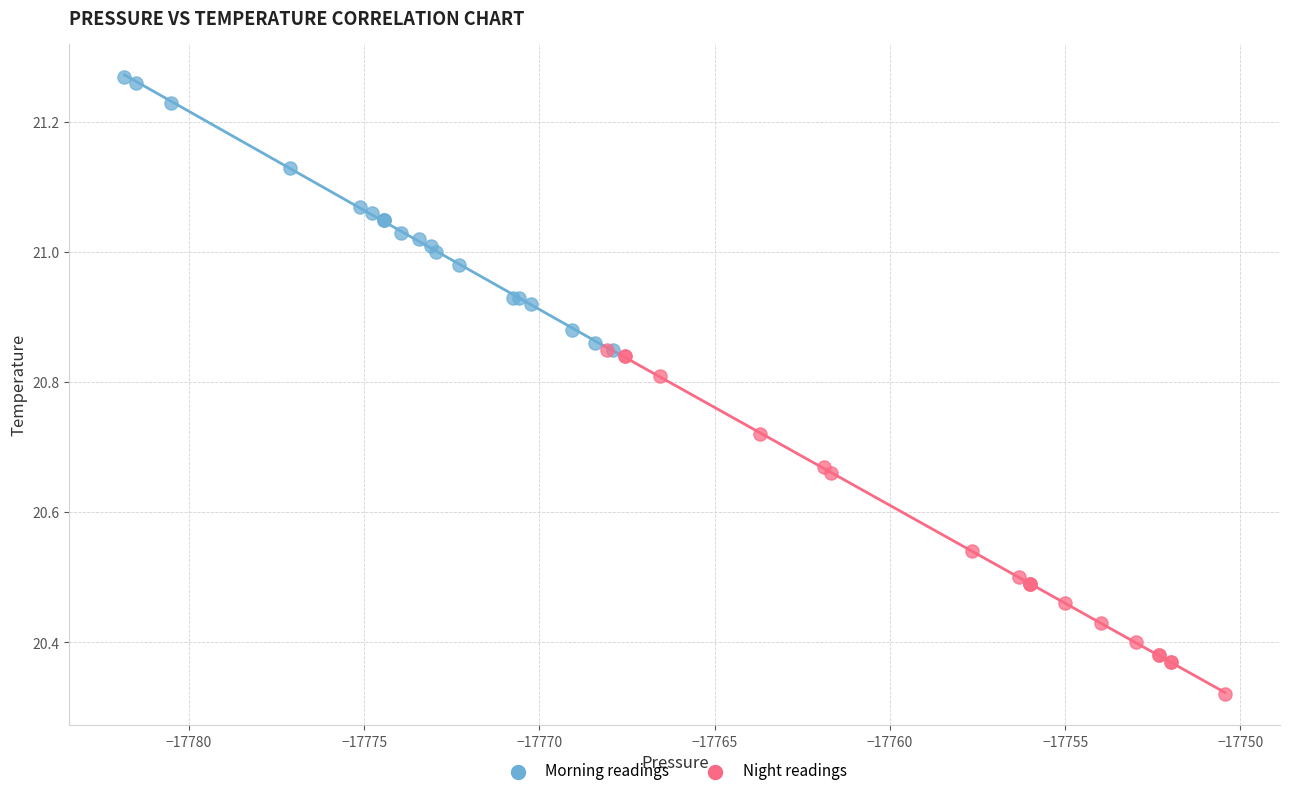

Which series contains the lowest Y value?

Night readings